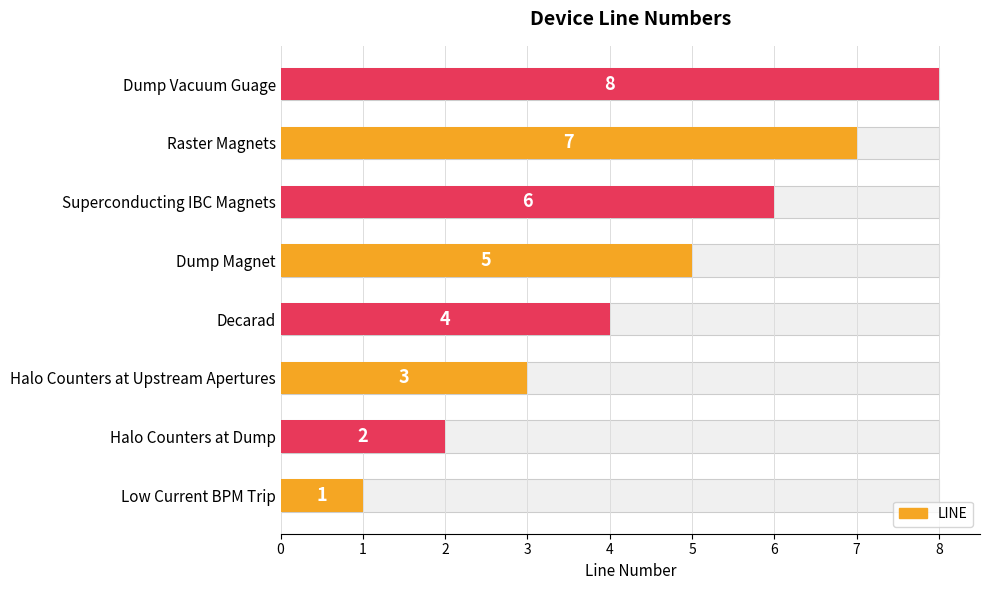

The chart shows a value of 1 at 3. True or false?

False